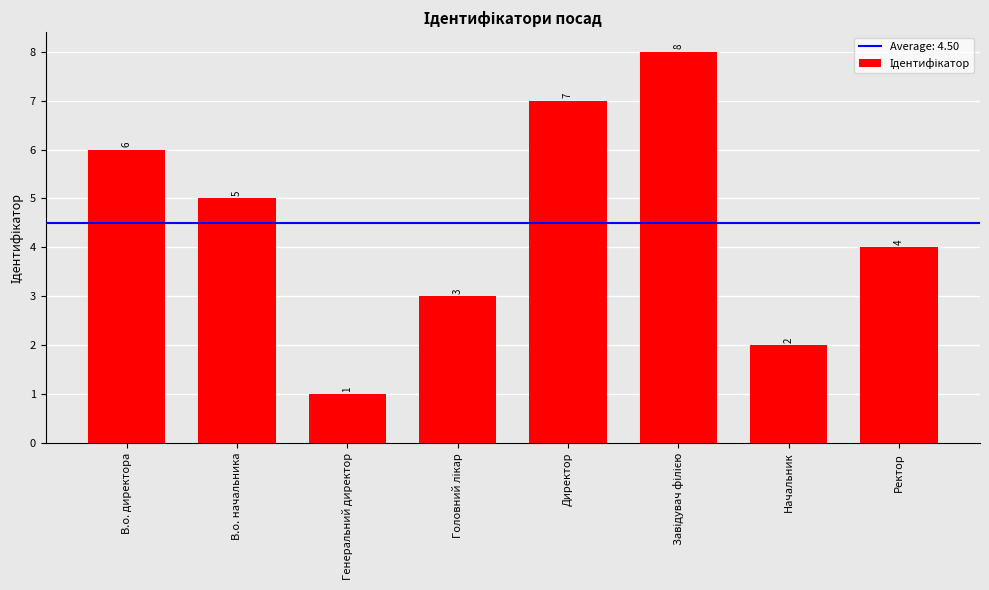

The chart shows a value of 4 at В.о. директора. True or false?

False